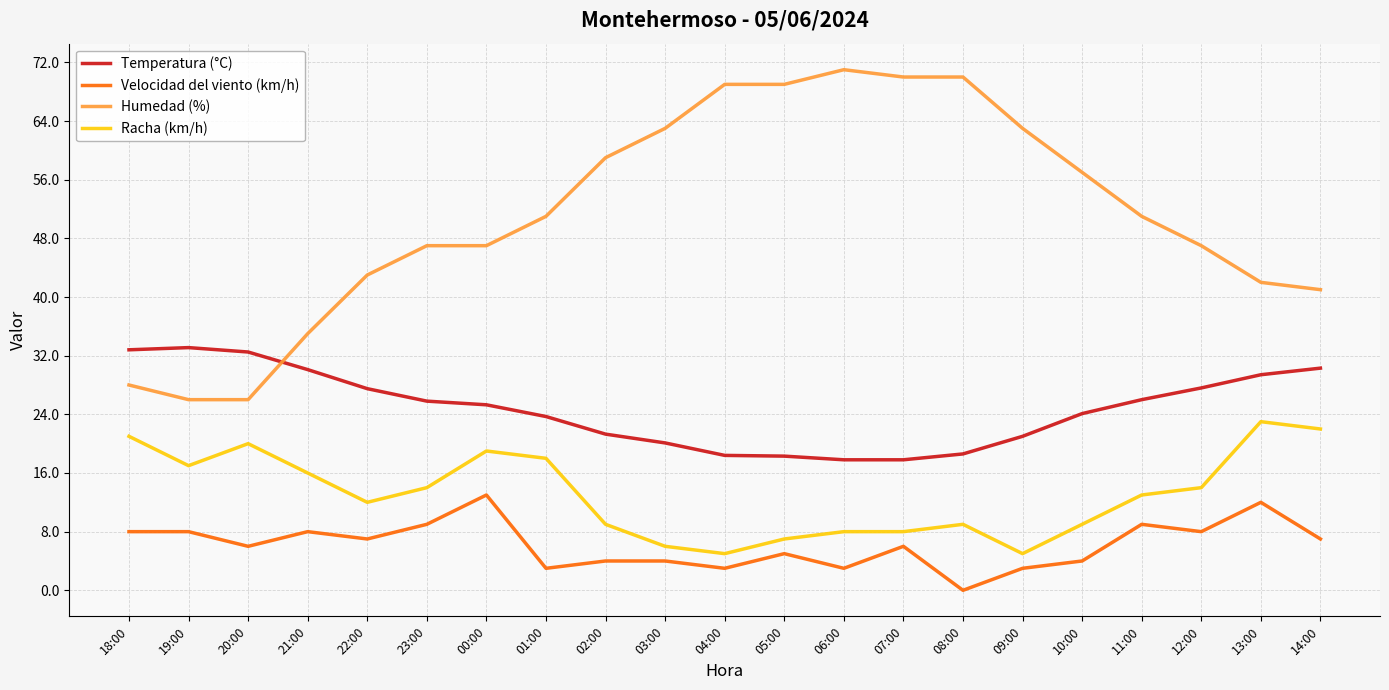

What is the maximum value for Racha (km/h)?

23.0